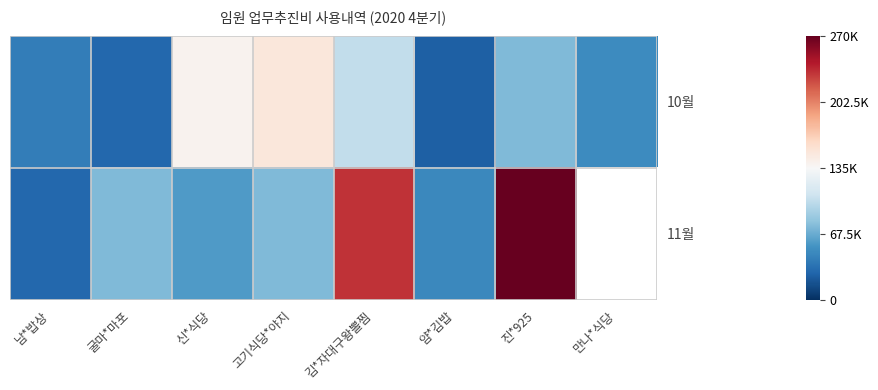

What is the spread (max minus min) of values at 고기식당*야지?

75000.0